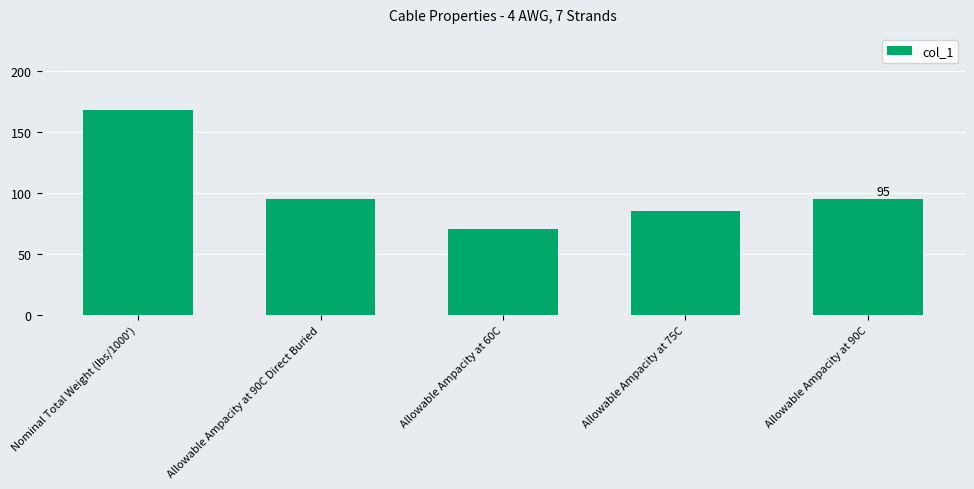

How many data points are less than 95?

2